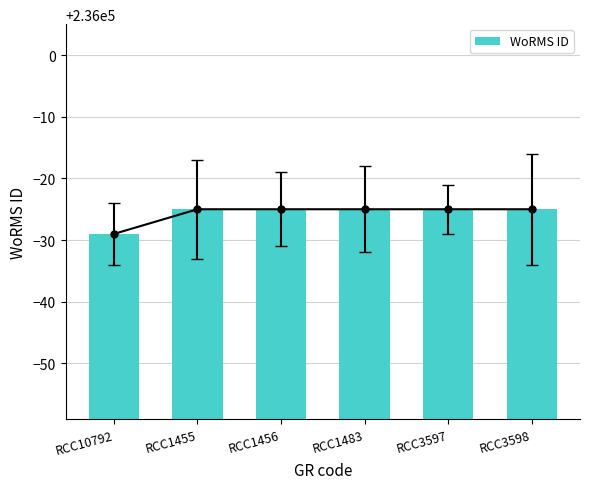

What is the value of the 1st bar from the left?

235971